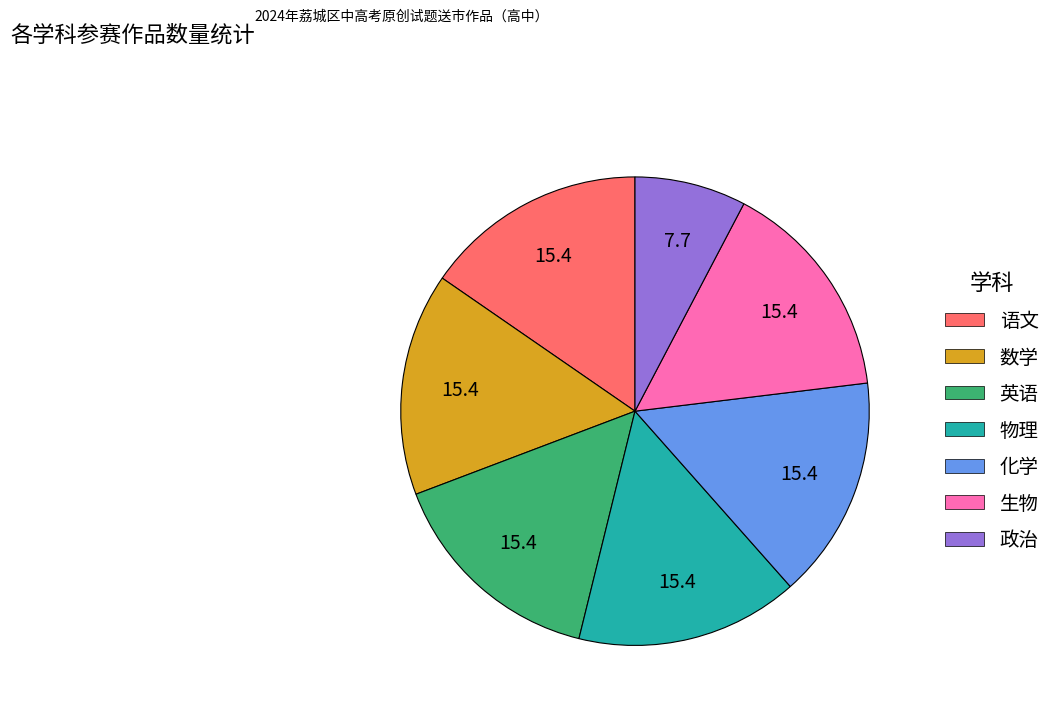

Which has a higher value, 政治 or 英语?

英语